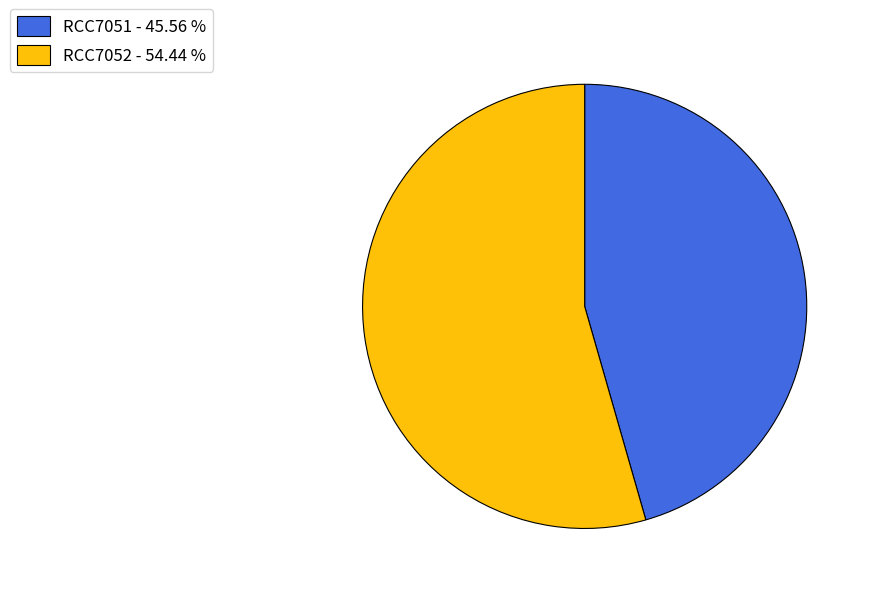

Which category has the smallest portion of the pie?

RCC7051